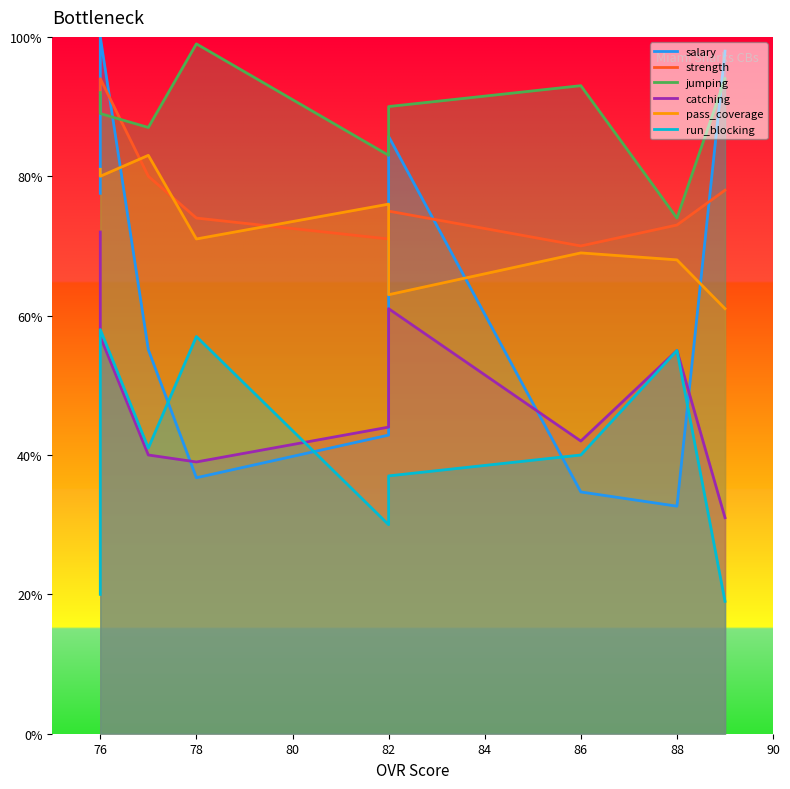

What is the value of the run_blocking point at the 6th from the left?

30.0